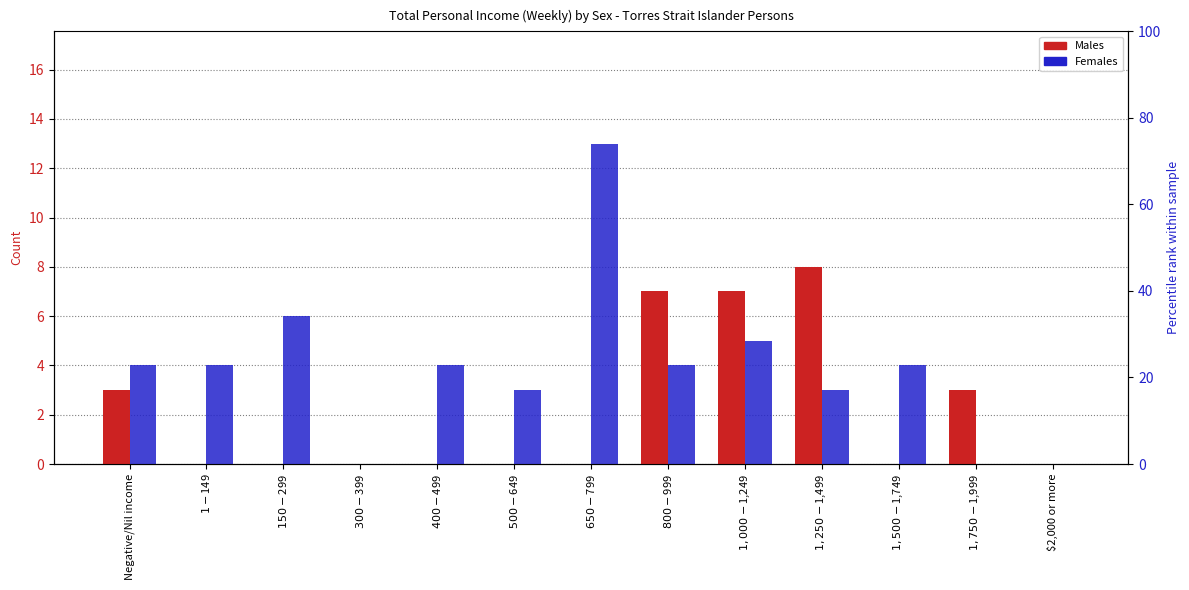

Which label corresponds to the largest value in the chart?

$650-$799